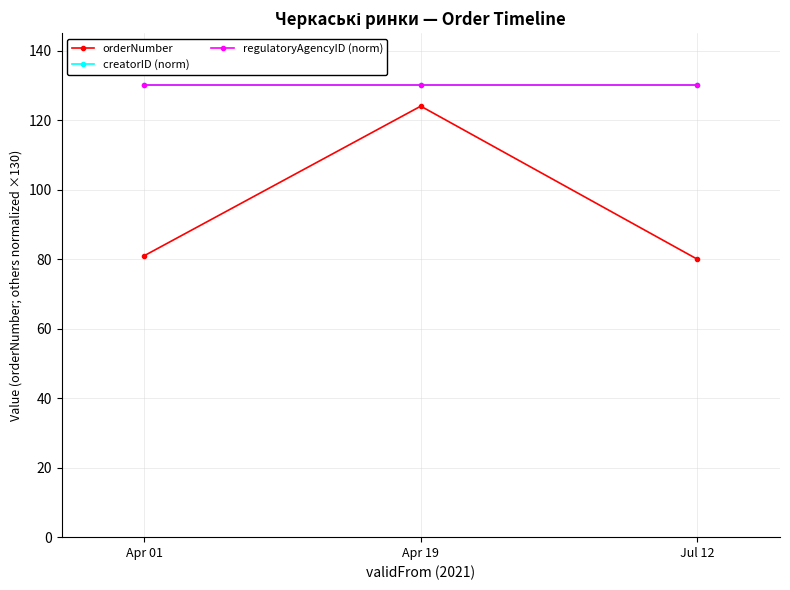

What is the average value of the regulatoryAgencyID (norm) series?

130